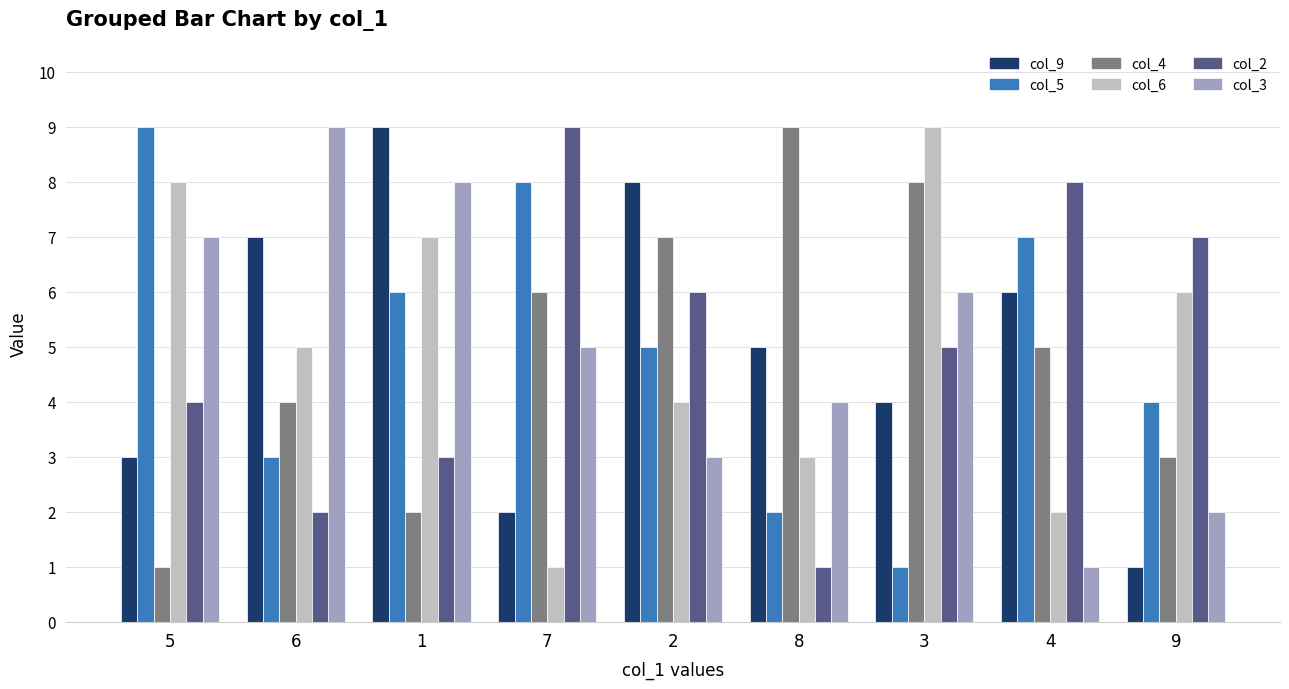

Where is col_2 nearest to the value 5?

3